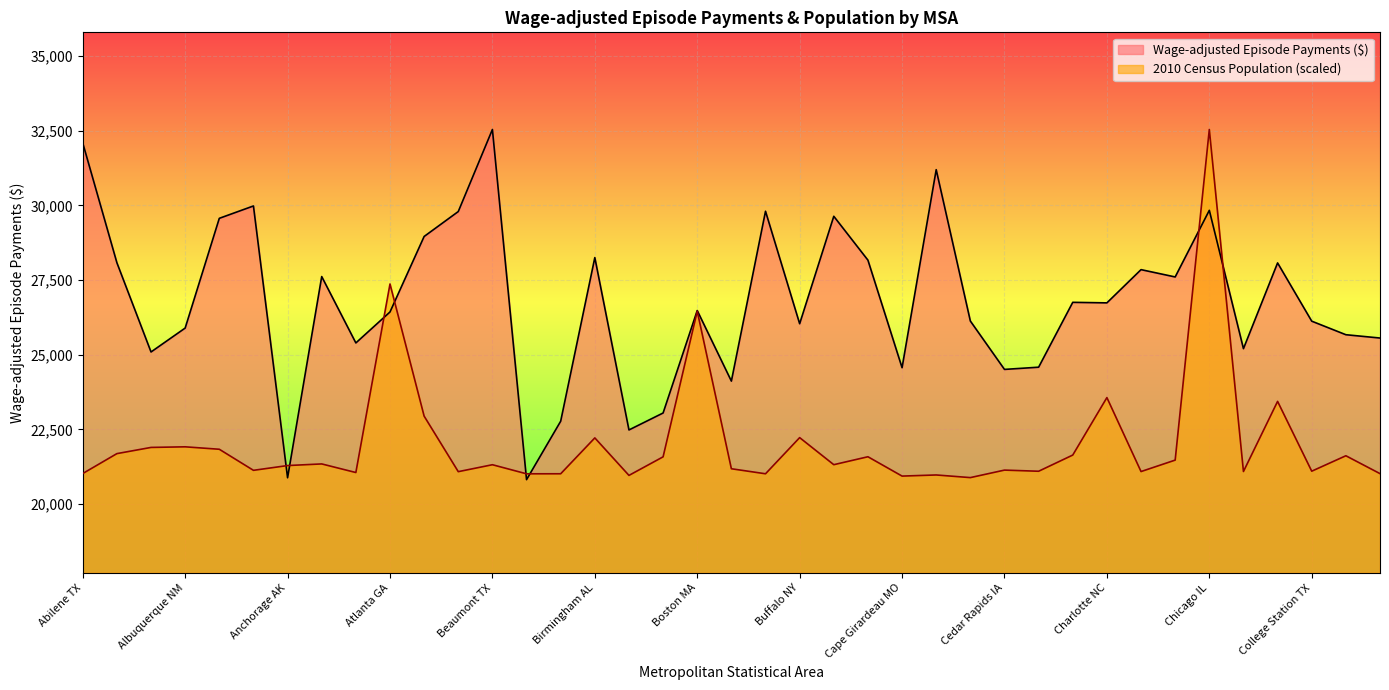

Rank the series by their maximum value, from highest to lowest.

Wage-adjusted Episode Payments ($), 2010 Census Population (millions)